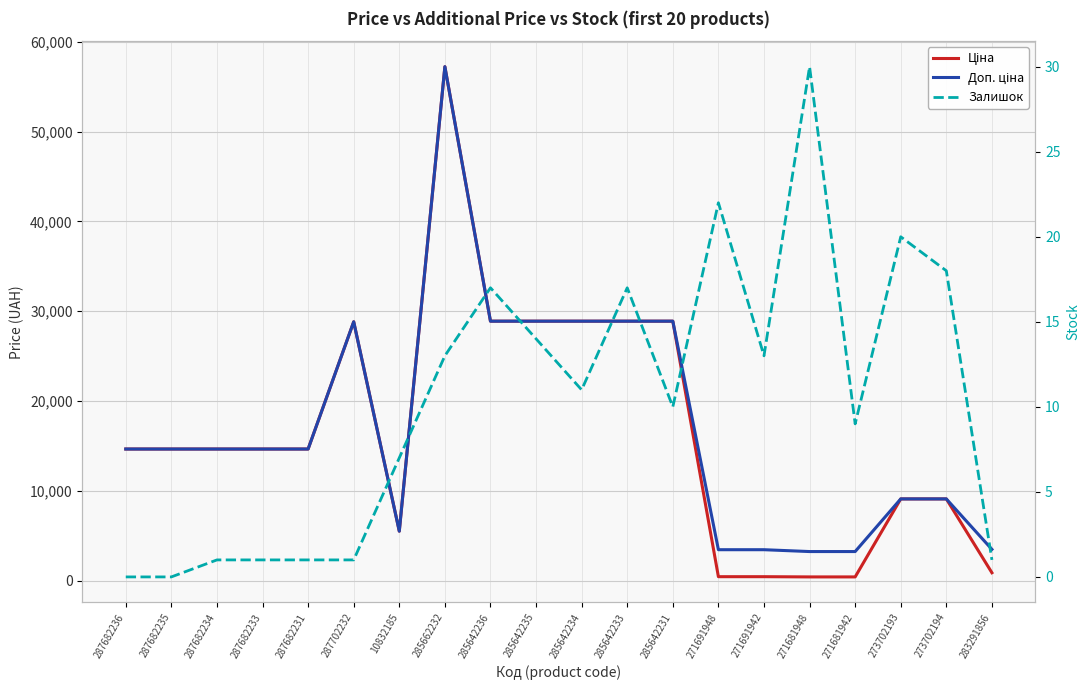

What is the difference between the Залишок values at 287682233 and 285662232?

12.0